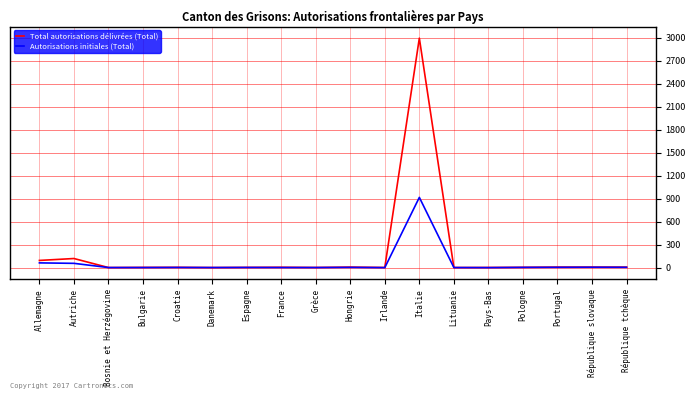

What is the spread (max minus min) of values at Allemagne?

32